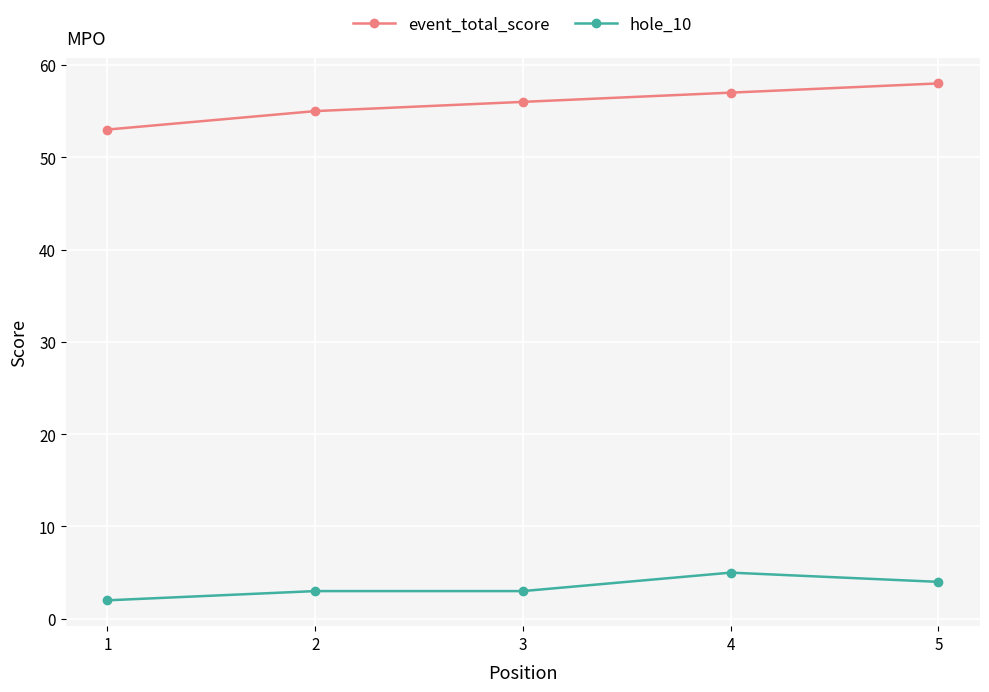

List the series in order of their peak value, highest first.

event_total_score, hole_10